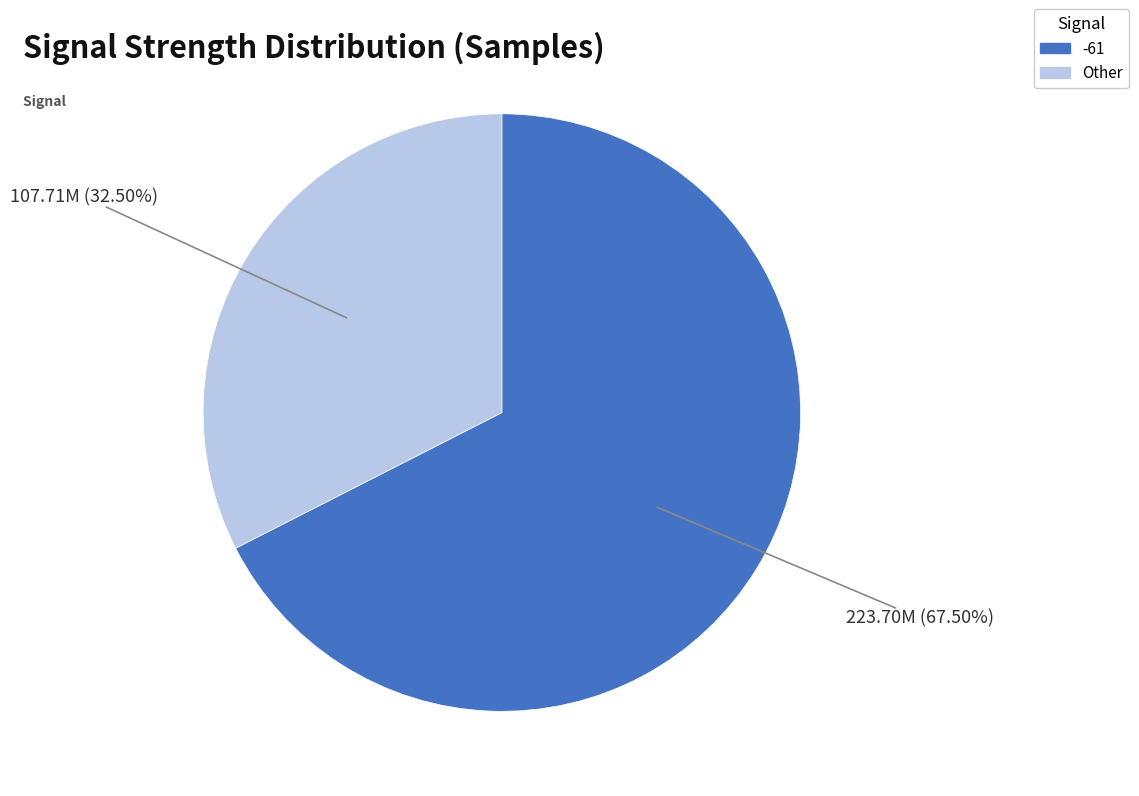

Is there any slice that represents more than half of the pie?

Yes